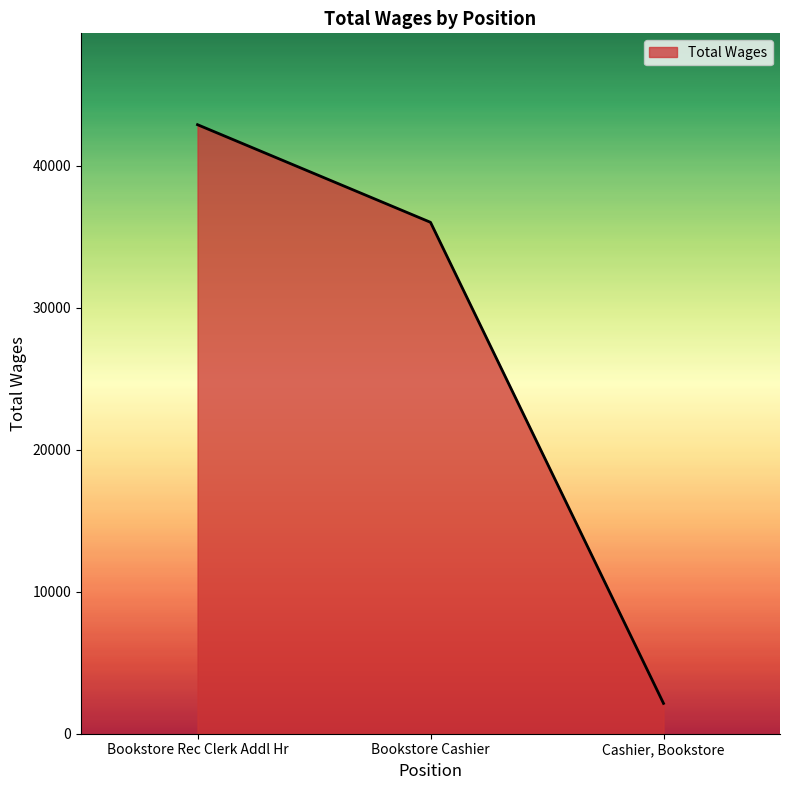

Which category has the lowest value across all series?

Cashier, Bookstore